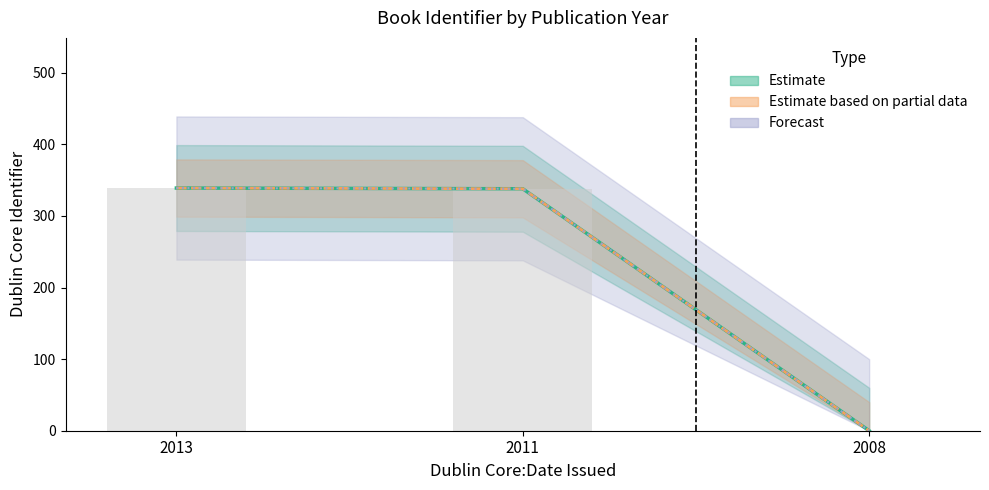

What is the difference between the values at 2008 and 2013?

339